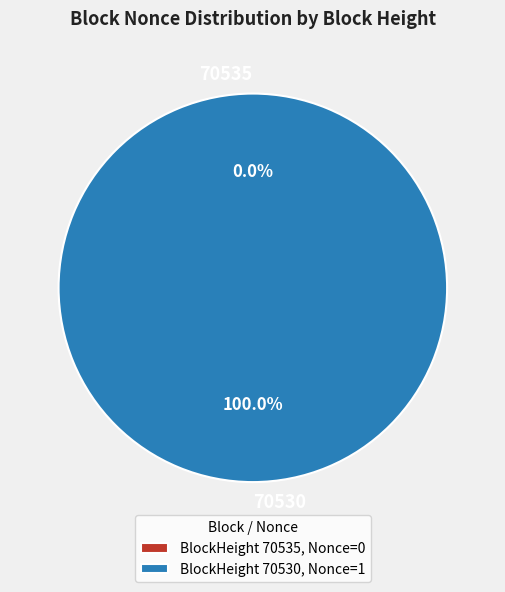

Is there any slice that represents more than half of the pie?

Yes